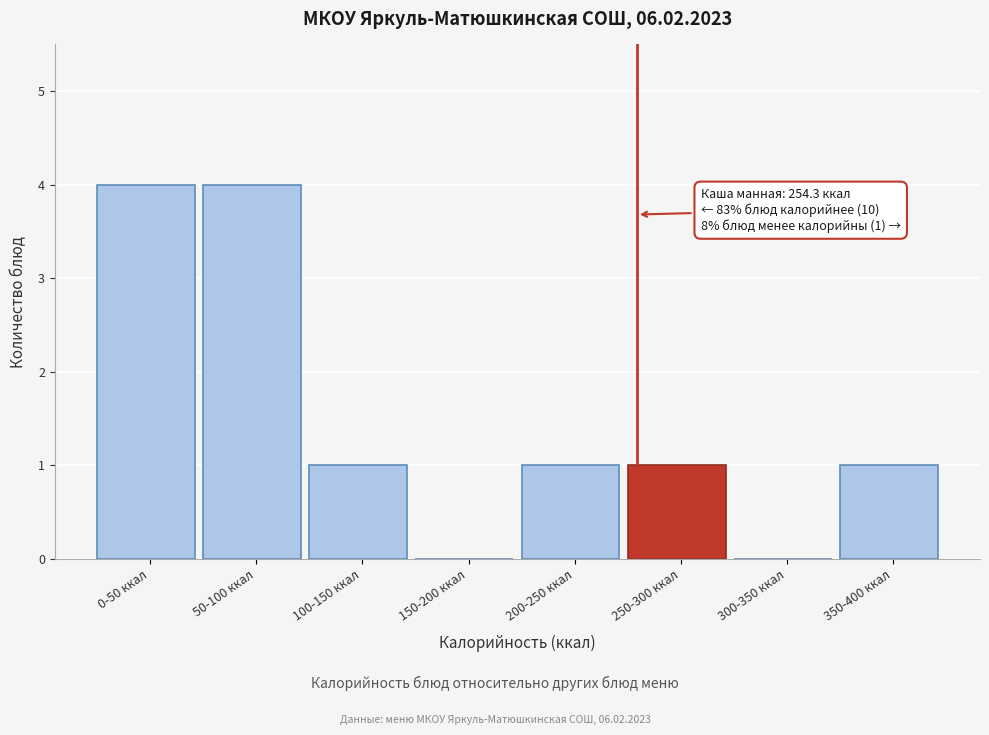

Reading left to right, transcribe all the data shown in this chart.

0-50 ккал=4	50-100 ккал=4	100-150 ккал=1	150-200 ккал=0	200-250 ккал=1	250-300 ккал=1	300-350 ккал=0	350-400 ккал=1